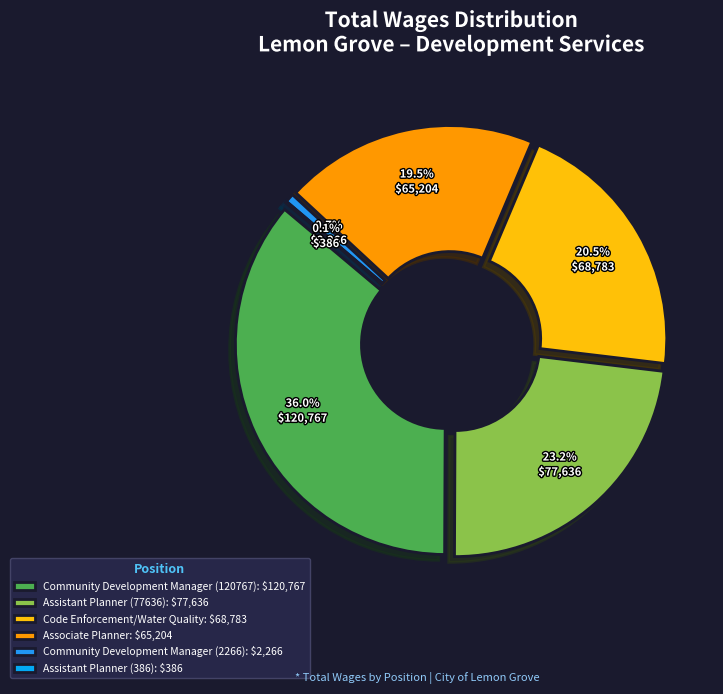

Combined, do Community Development Manager (2266) and Code Enforcement/Water Quality account for over 50%?

No